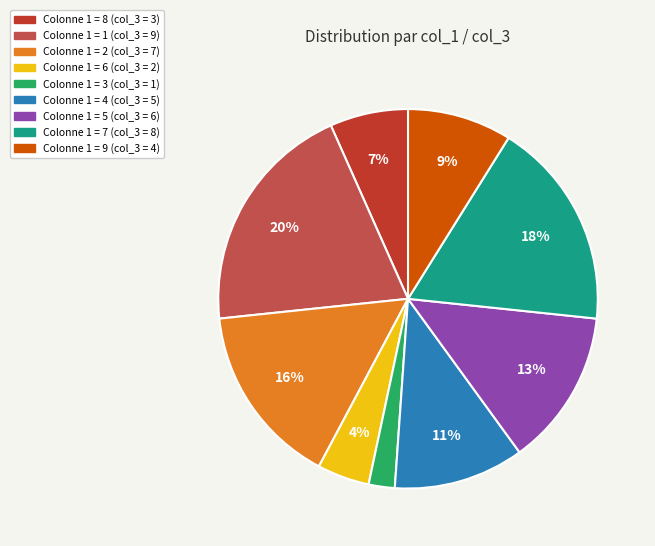

Is there a majority slice in this chart?

No